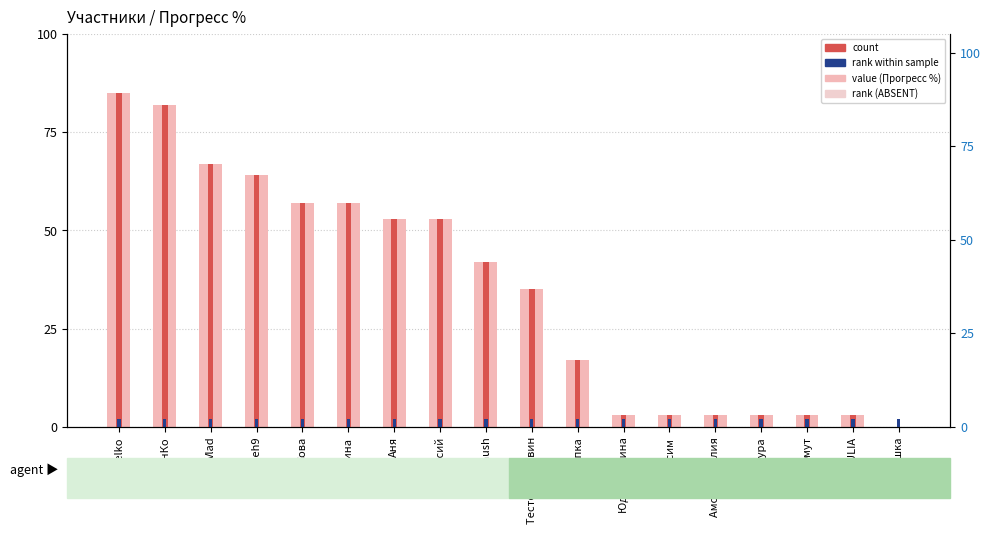

The value of Прогресс % (count) at Zheh9 is 64. True or false?

True